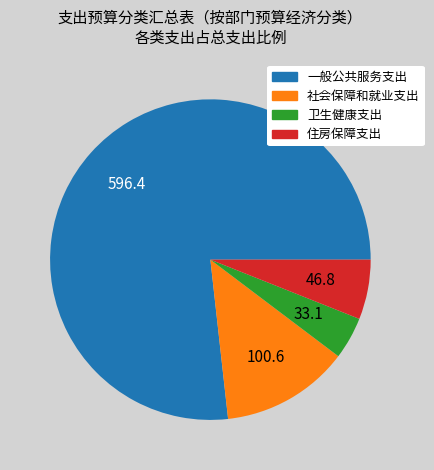

Rank the categories by value from lowest to highest.

卫生健康支出, 住房保障支出, 社会保障和就业支出, 一般公共服务支出